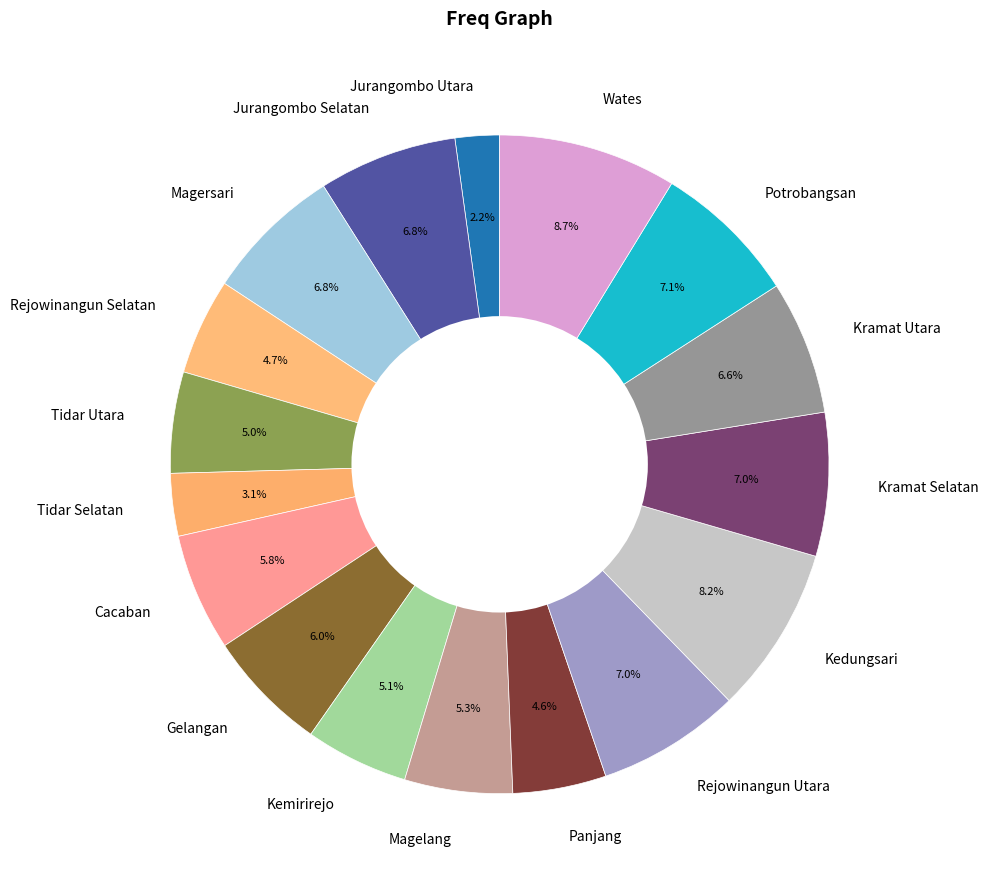

What percentage is the Tidar Selatan slice, to the nearest percent?

3%